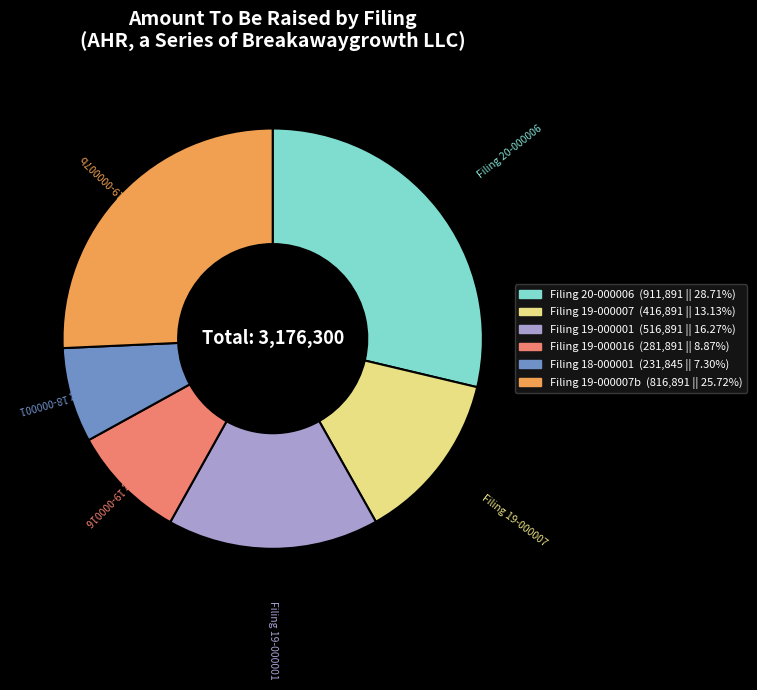

Is there a majority slice in this chart?

No